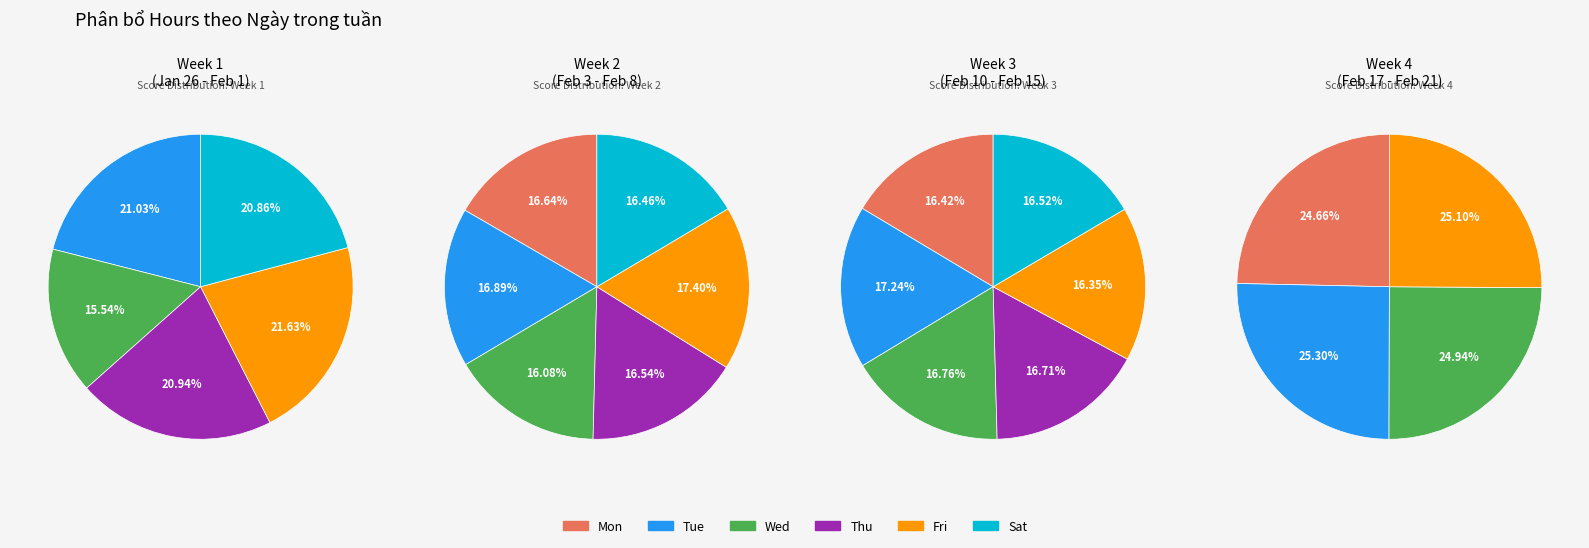

Is it true that Mon is 17% of the pie?

True